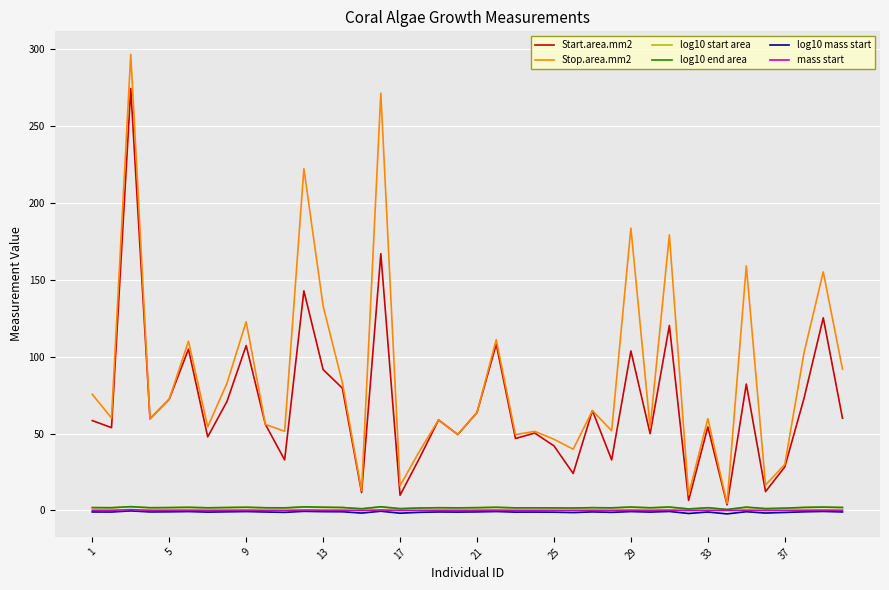

Which series has the largest total across all categories?

Stop.area.mm2